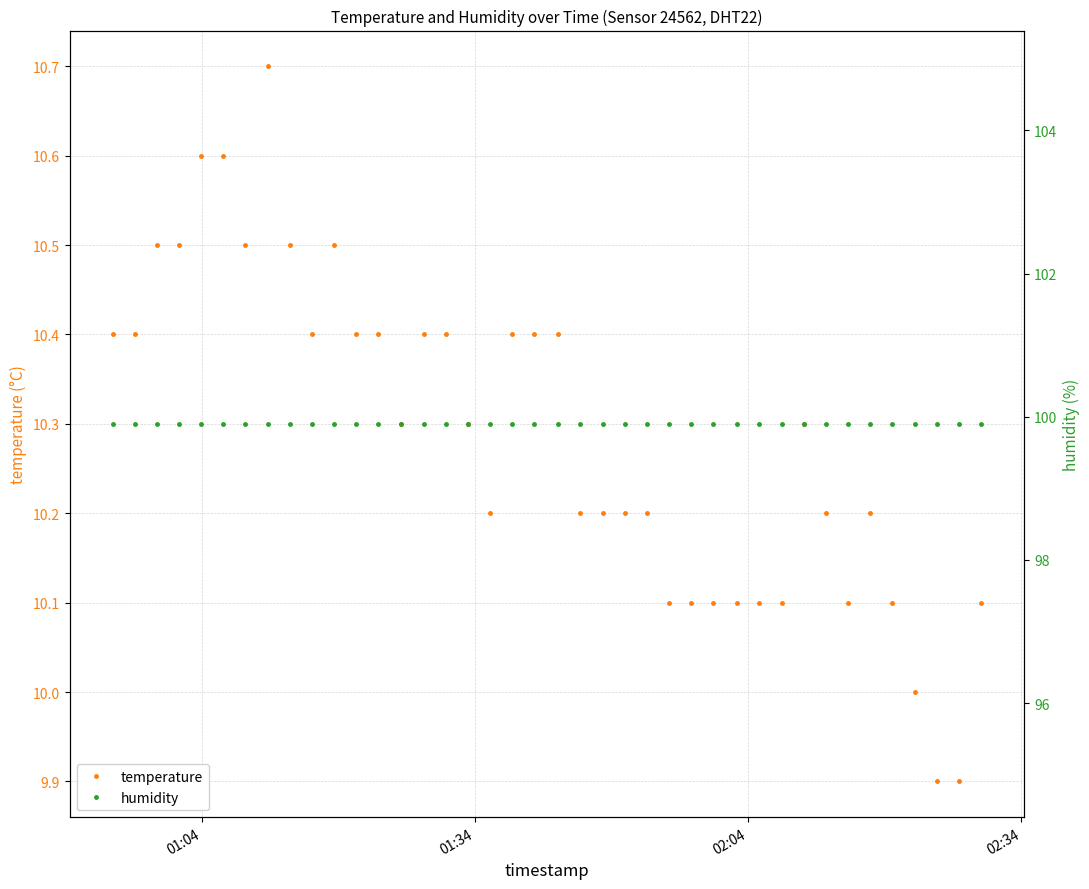

What are all the series names shown in the legend?

temperature, humidity